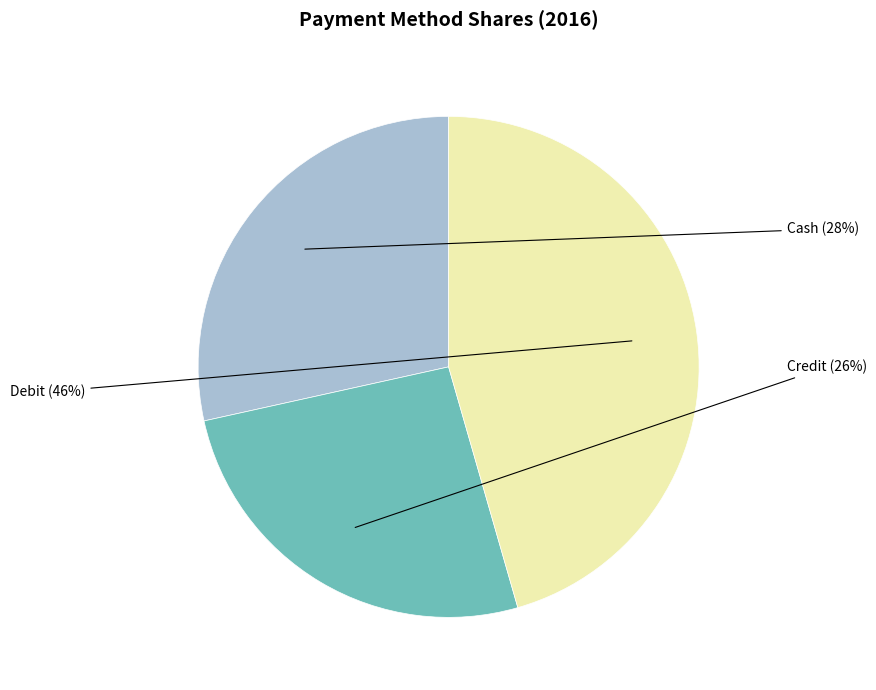

How many segments does this pie chart have?

3